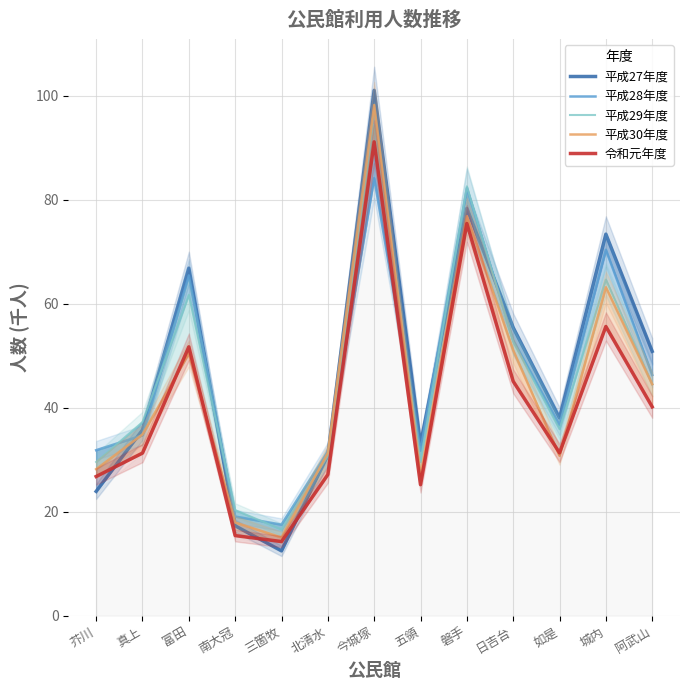

What value does the 平成28年度 series have at 三箇牧?

17.5